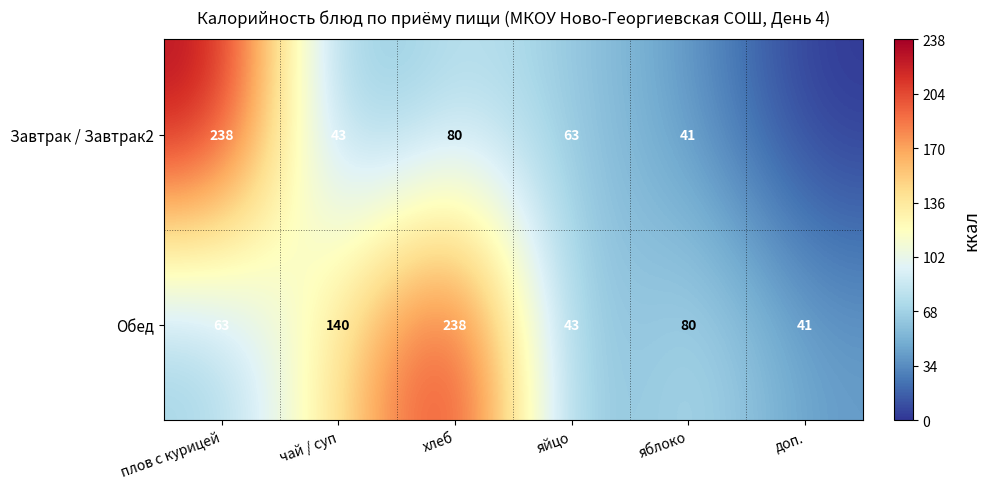

What is the total value across all series at яблоко?

121